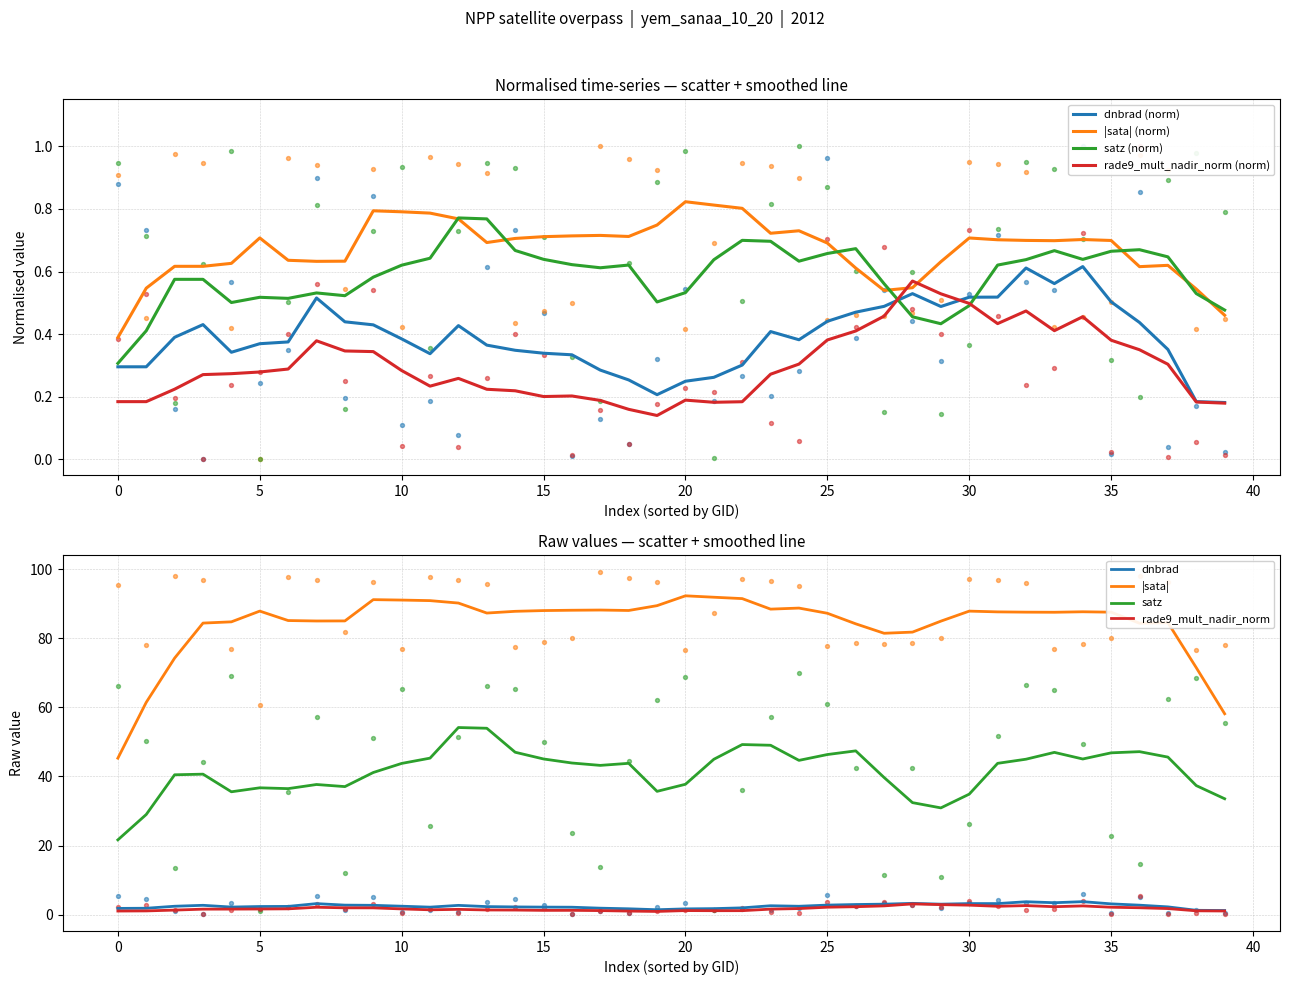

Which series reaches the minimum Y coordinate?

dnbrad